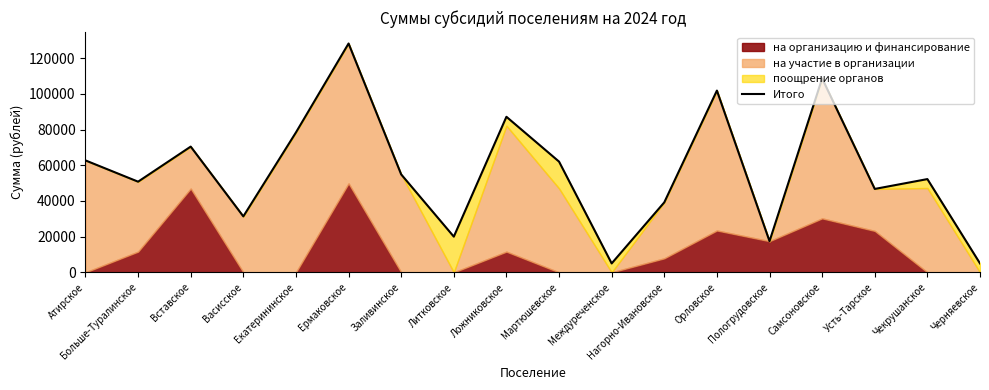

The value at Екатерининское is 135831.5. True or false?

False